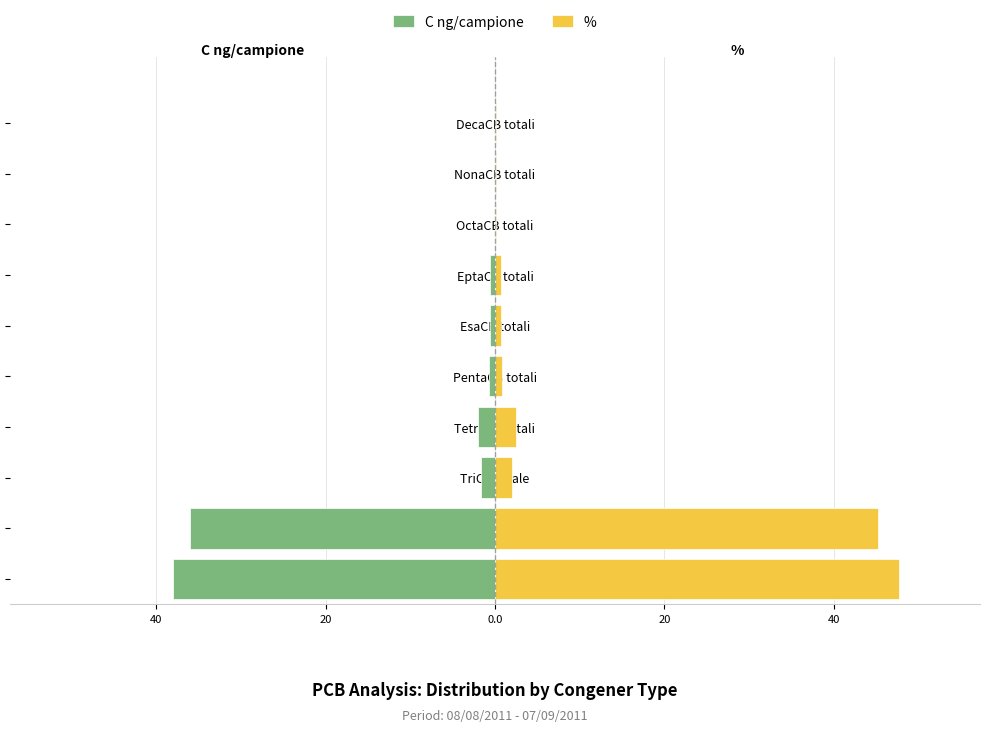

How many bars are there in each group?

2